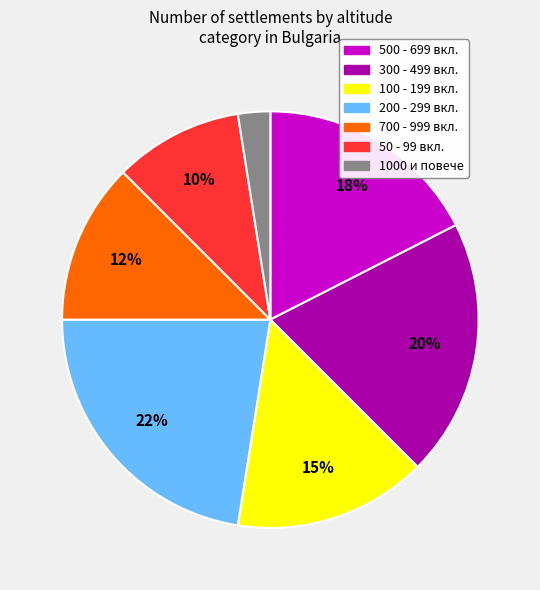

True or false: 300 - 499 вкл. accounts for 30% of the total.

False